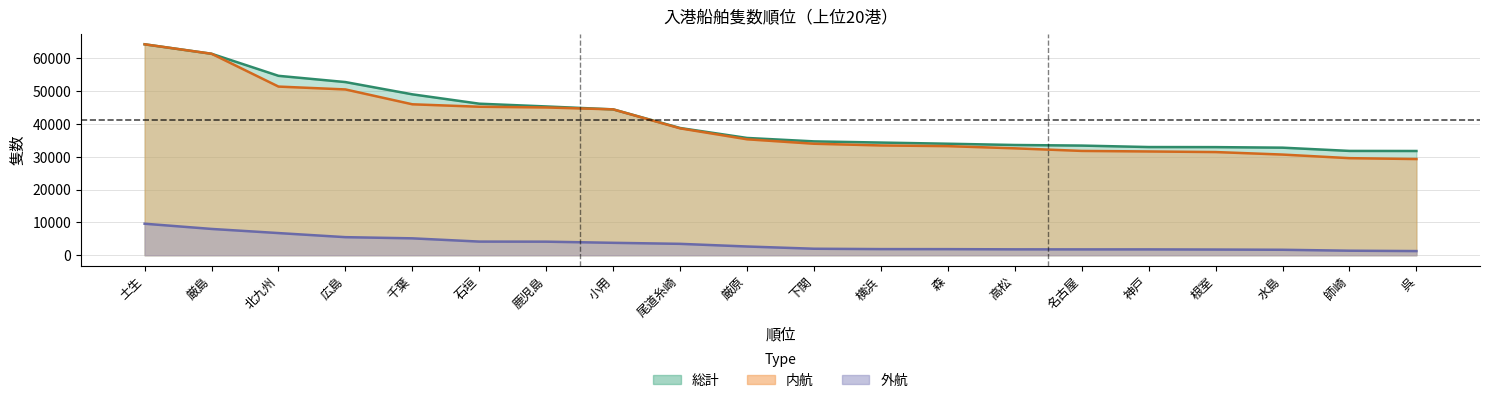

What is the difference between the maximum and minimum values in the 総計 series?

32511